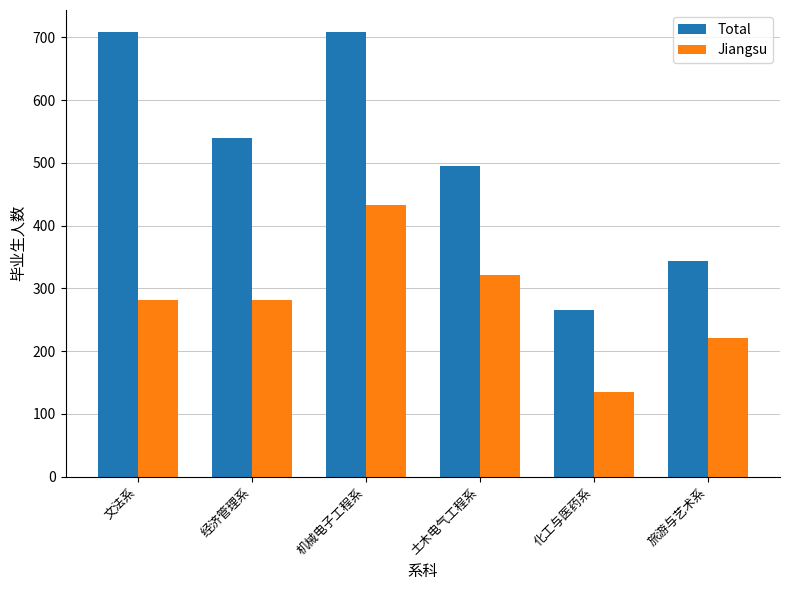

Is it true that Jiangsu equals 433 at 机械电子工程系?

True